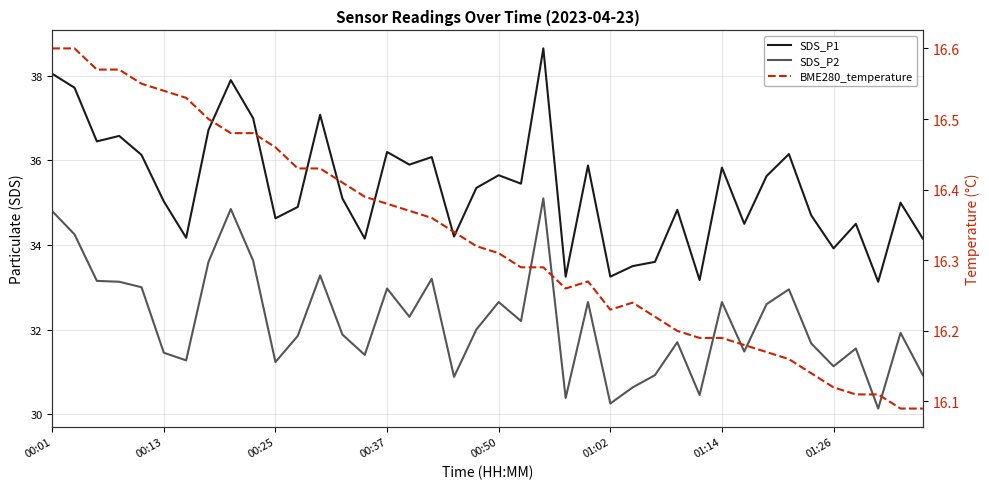

True or false: BME280_temperature and SDS_P1 intersect in this chart.

False